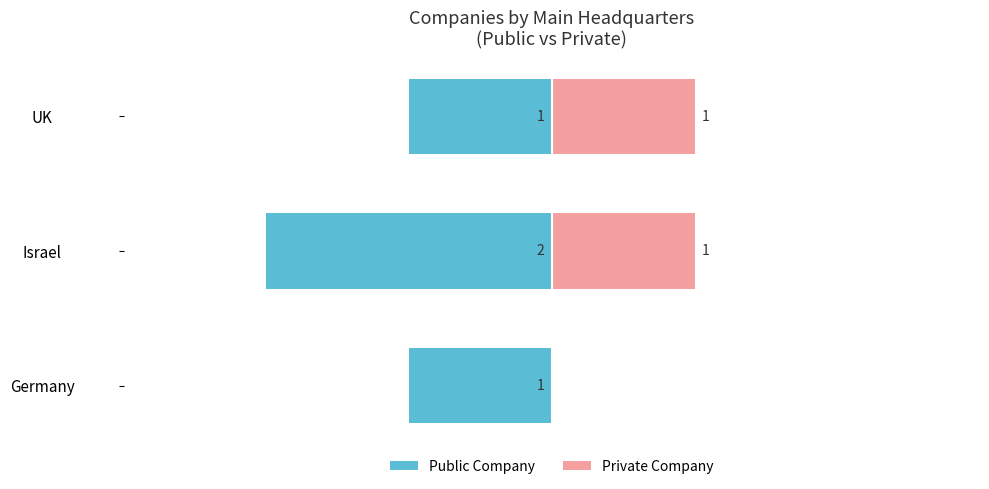

Which series has the largest range (max minus min)?

Public Company